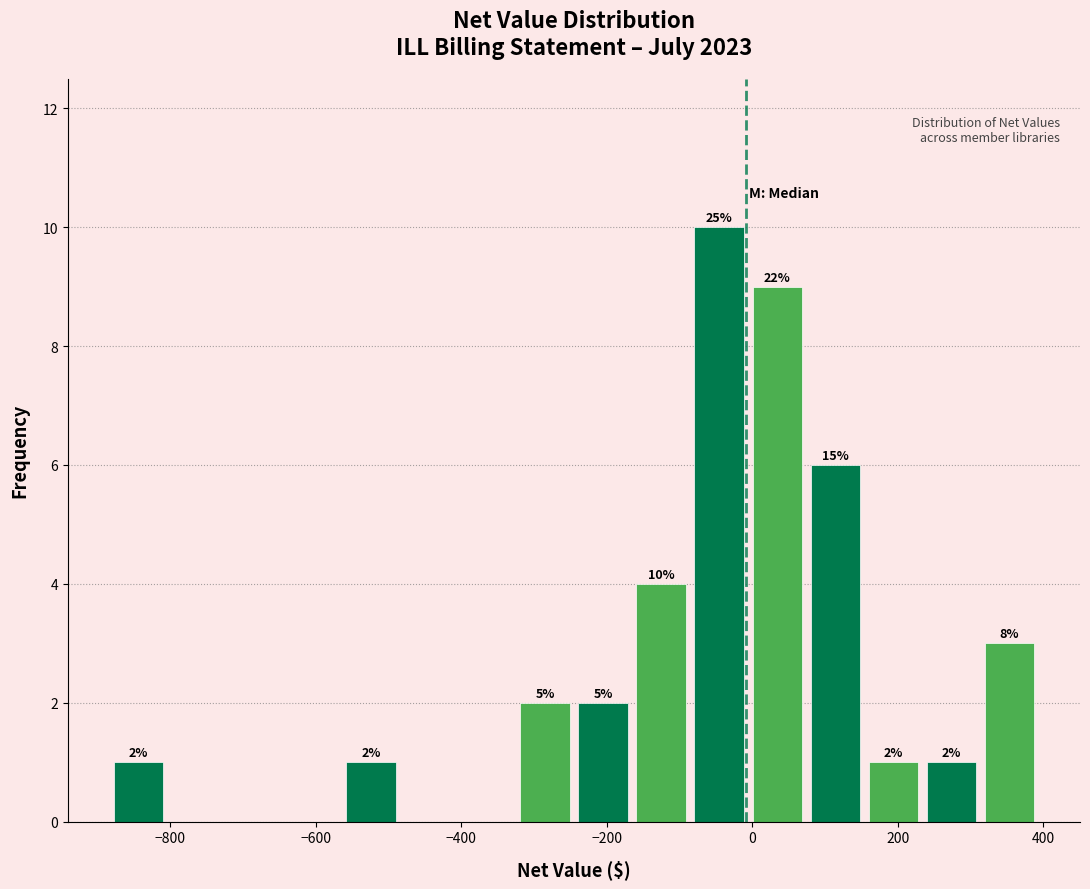

Around what value on the x-axis is the tallest bar? Give the approximate position of its centre, as read against the axis.

-40